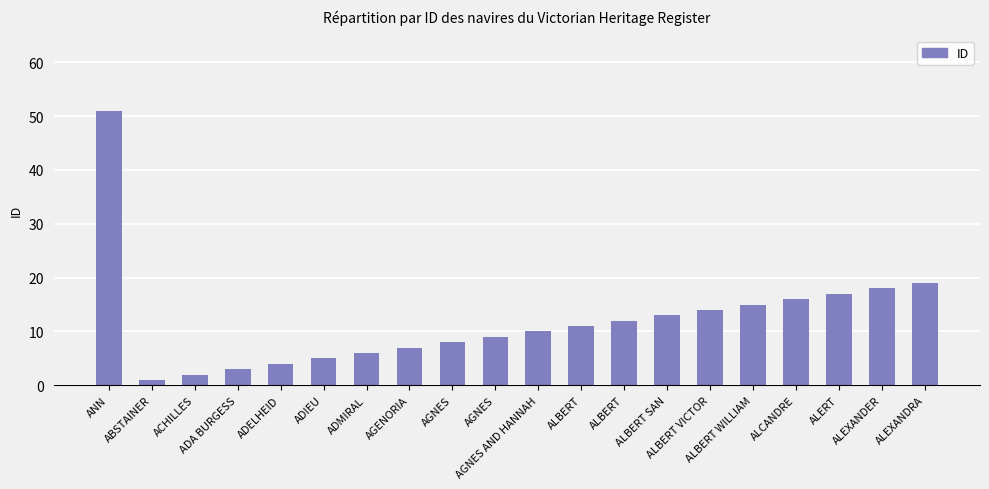

How many bars are there in total?

20